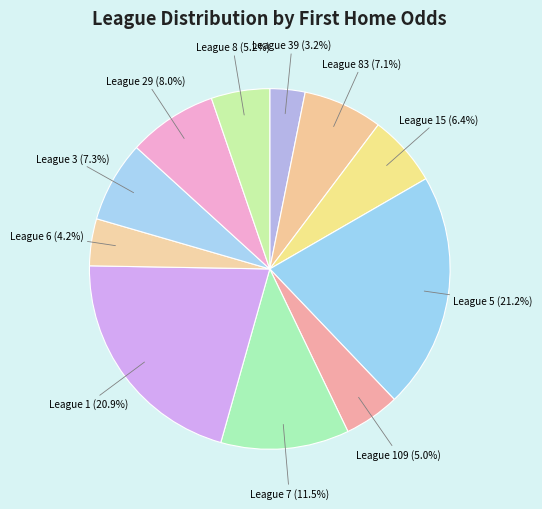

What is the smallest slice in the pie chart?

39